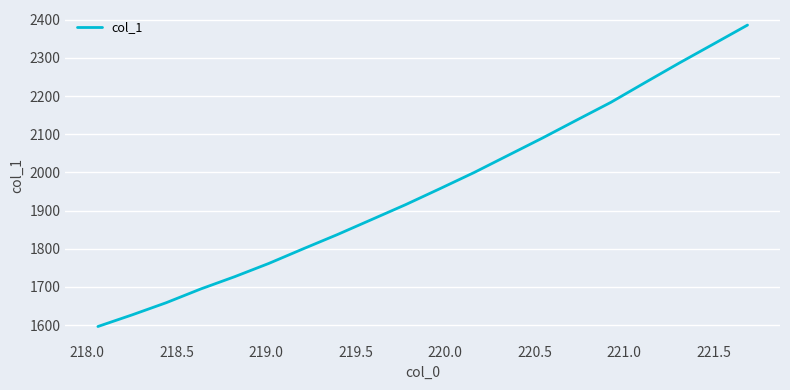

What is the difference between the maximum and minimum values?

790.0